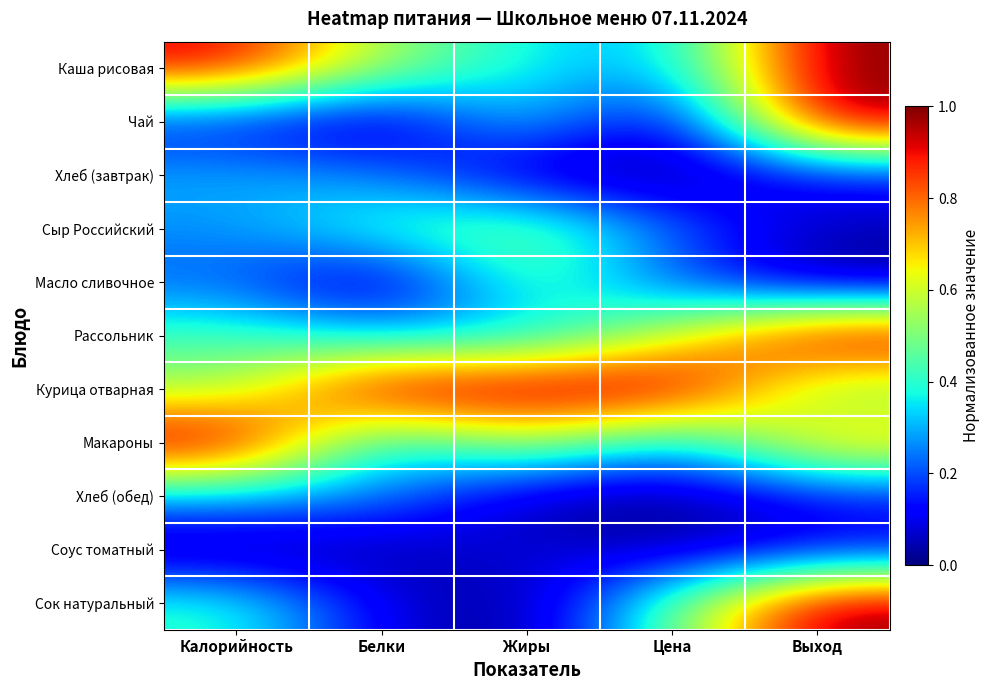

Reading left to right, transcribe all the data shown in this chart.

Каша рисовая: Калорийность=0.9	Белки=0.5	Жиры=0.4	Цена=0.3	Выход=1.0
Чай: Калорийность=0.1	Белки=0.0	Жиры=0.4	Цена=0.0	Выход=1.0
Хлеб (завтрак): Калорийность=0.3	Белки=0.3	Жиры=0.0	Цена=0.0	Выход=0.1
Сыр Российский: Калорийность=0.3	Белки=0.4	Жиры=0.5	Цена=0.2	Выход=0.1
Масло сливочное: Калорийность=0.2	Белки=0.0	Жиры=0.5	Цена=0.2	Выход=0.0
Рассольник: Калорийность=0.4	Белки=0.3	Жиры=0.3	Цена=0.6	Выход=1.0
Курица отварная: Калорийность=0.5	Белки=1.0	Жиры=1.0	Цена=1.0	Выход=0.5
Макароны: Калорийность=1.0	Белки=0.3	Жиры=0.6	Цена=0.3	Выход=0.7
Хлеб (обед): Калорийность=0.3	Белки=0.3	Жиры=0.0	Цена=0.0	Выход=0.1
Соус томатный: Калорийность=0.0	Белки=0.0	Жиры=0.1	Цена=0.0	Выход=0.1
Сок натуральный: Калорийность=0.4	Белки=0.1	Жиры=0.0	Цена=0.5	Выход=1.0